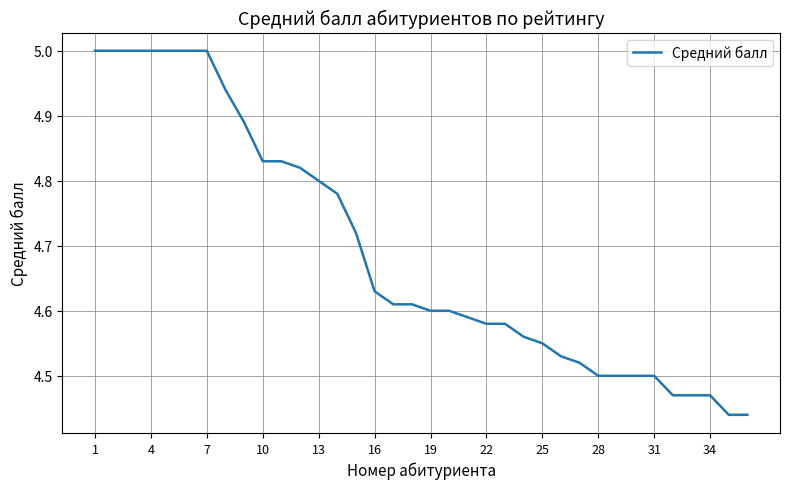

What is the difference between the maximum and minimum values?

0.6